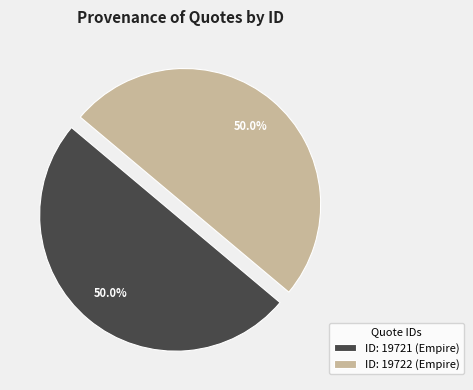

To the nearest percent, what portion does ID: 19721 (Empire) represent?

50%